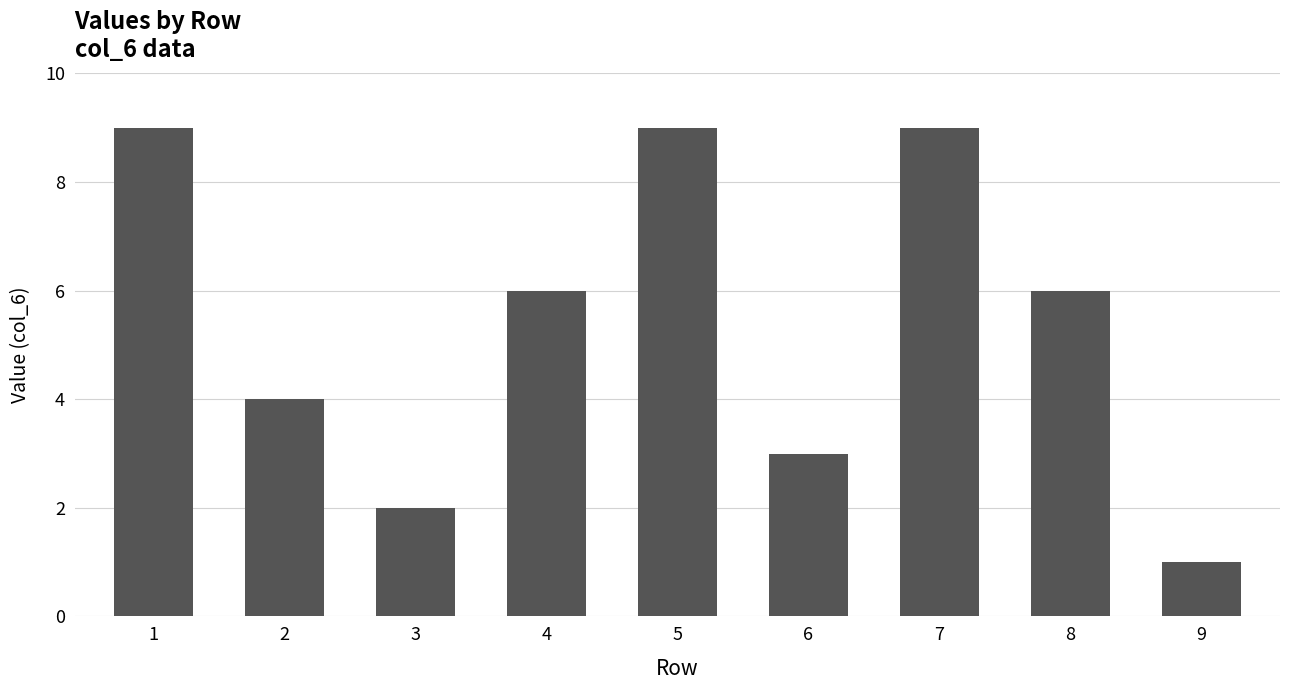

True or false: the data shows 6 at 2.

False